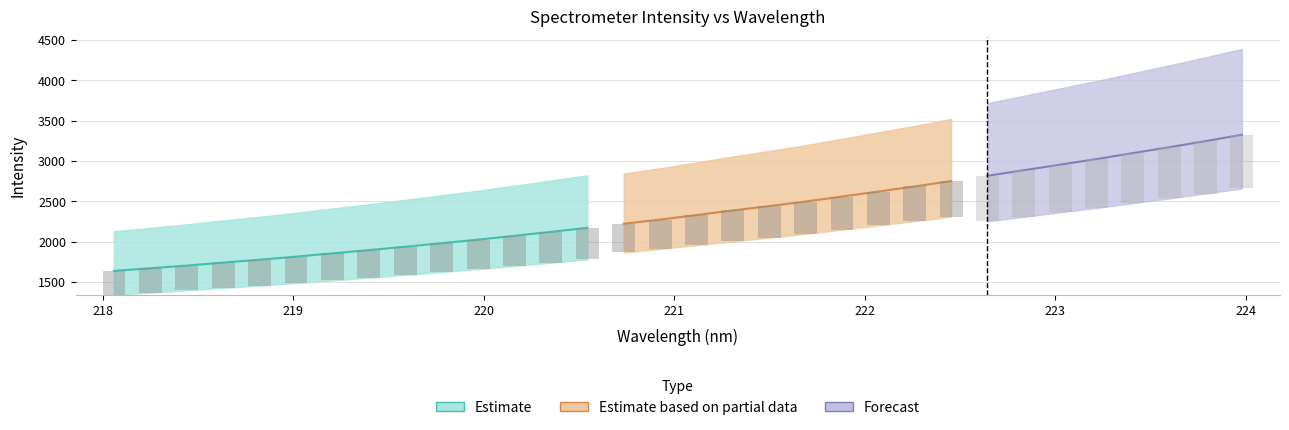

What is the difference between the maximum and minimum values in the y series?

1687.3